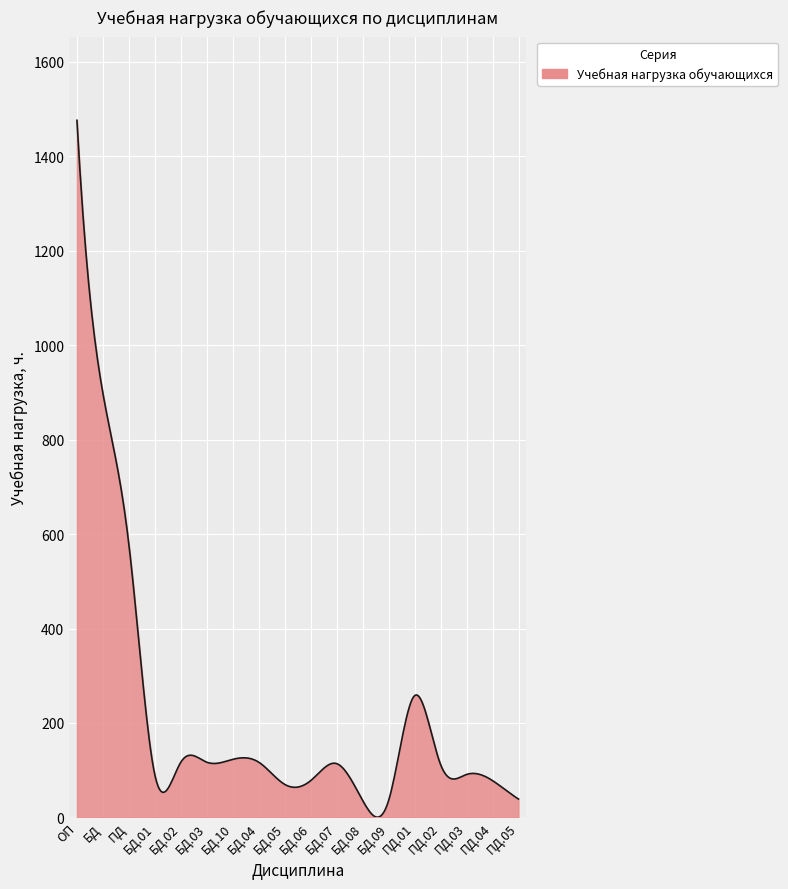

What is the difference between the maximum and minimum values?

1475.3